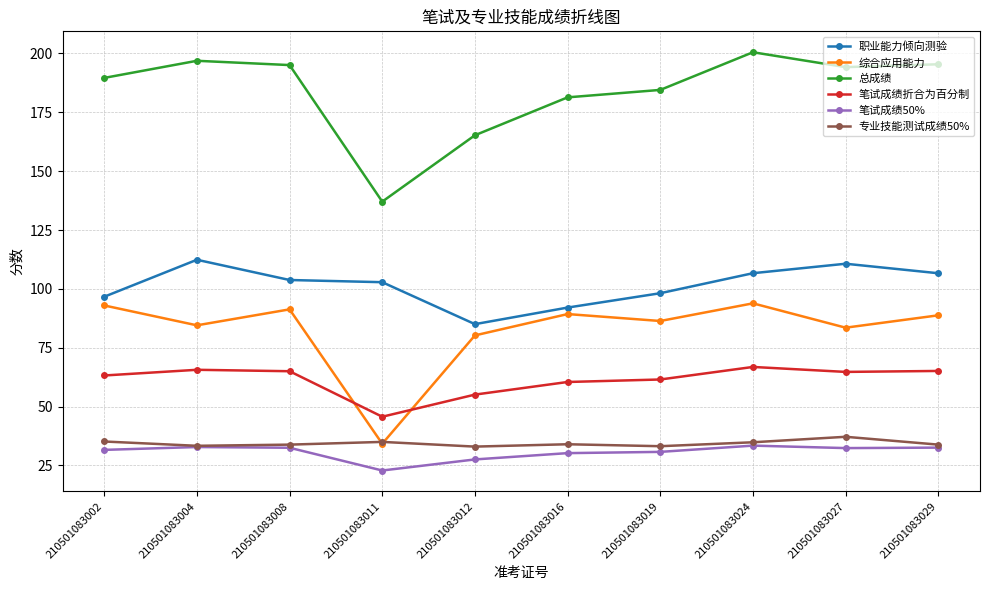

What is the spread (max minus min) of values at 210501083012?

137.7